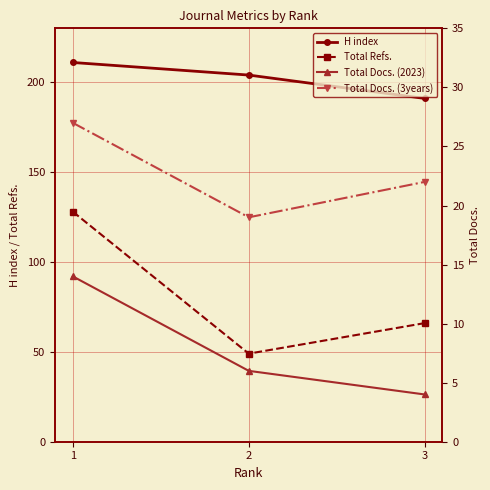

List the series in order of their peak value, lowest first.

Total Docs. (2023), Total Docs. (3years), Total Refs., H index